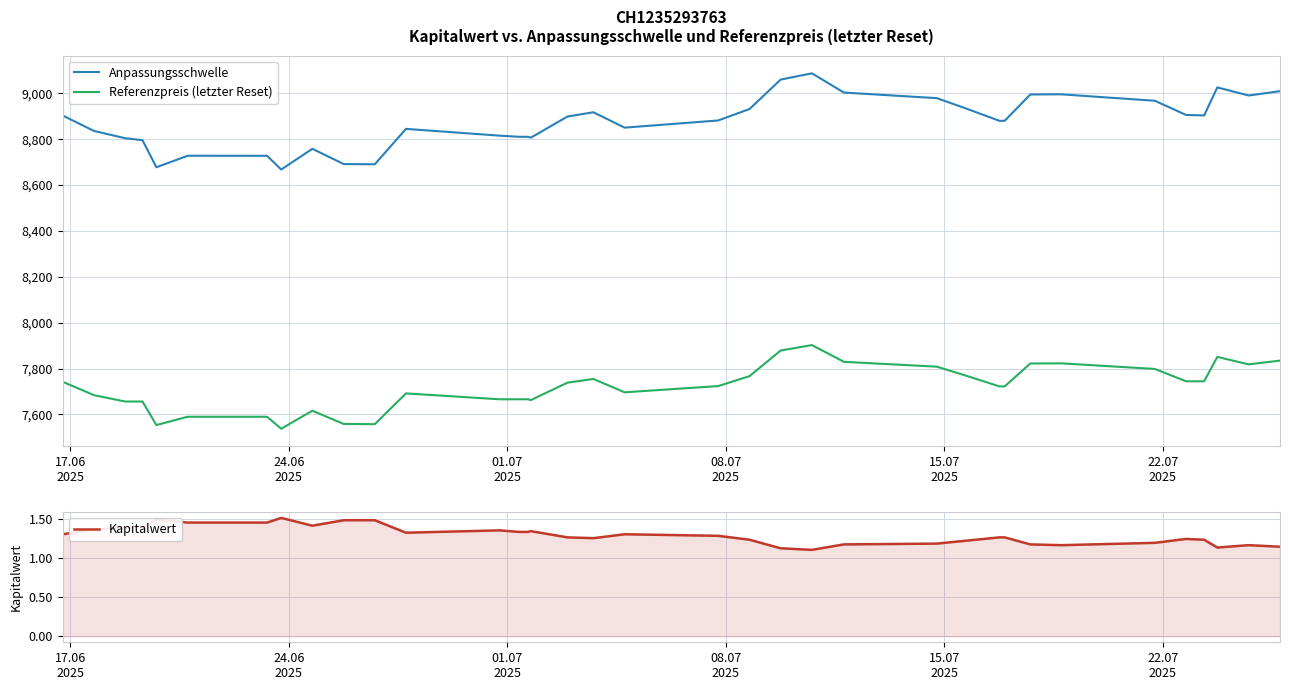

True or false: Referenzpreis (letzter Reset) and Anpassungsschwelle cross at least once.

False